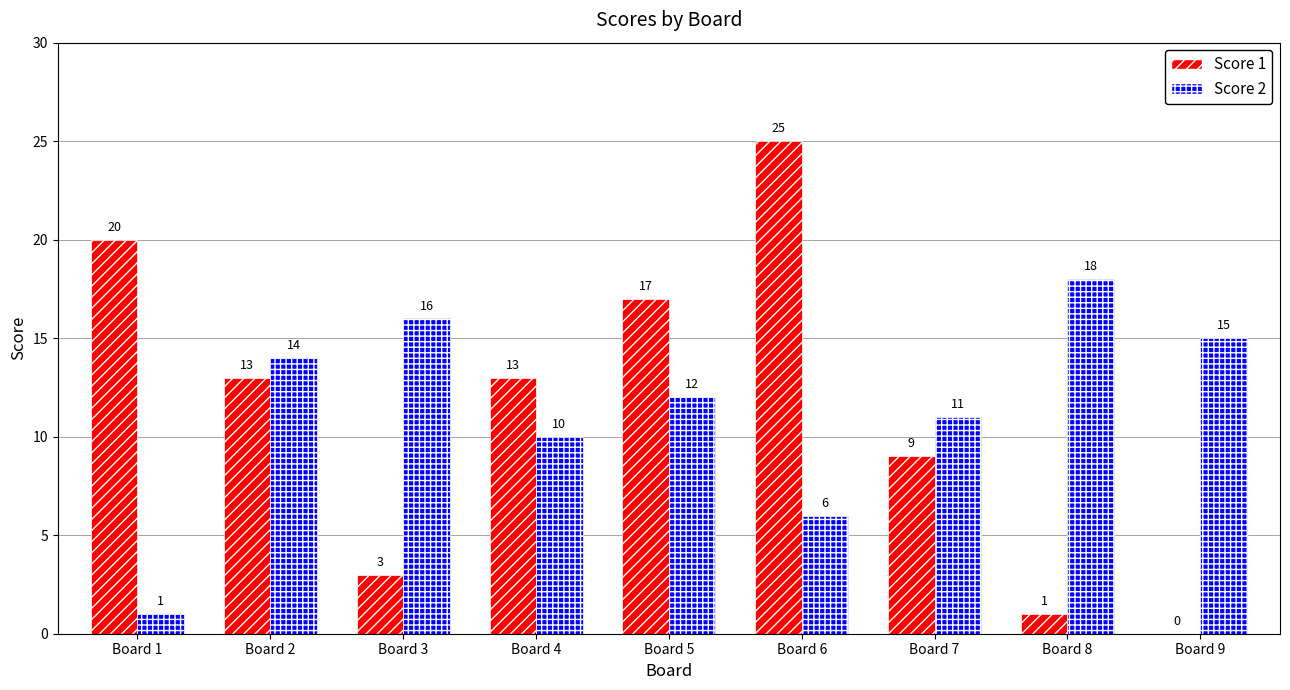

What is the maximum value for Score 2?

18